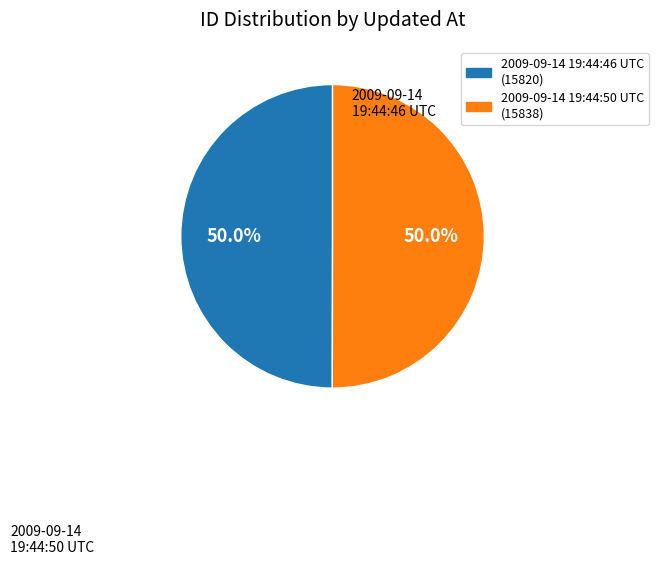

True or false: 2009-09-14 19:44:50 UTC accounts for 50% of the total.

True